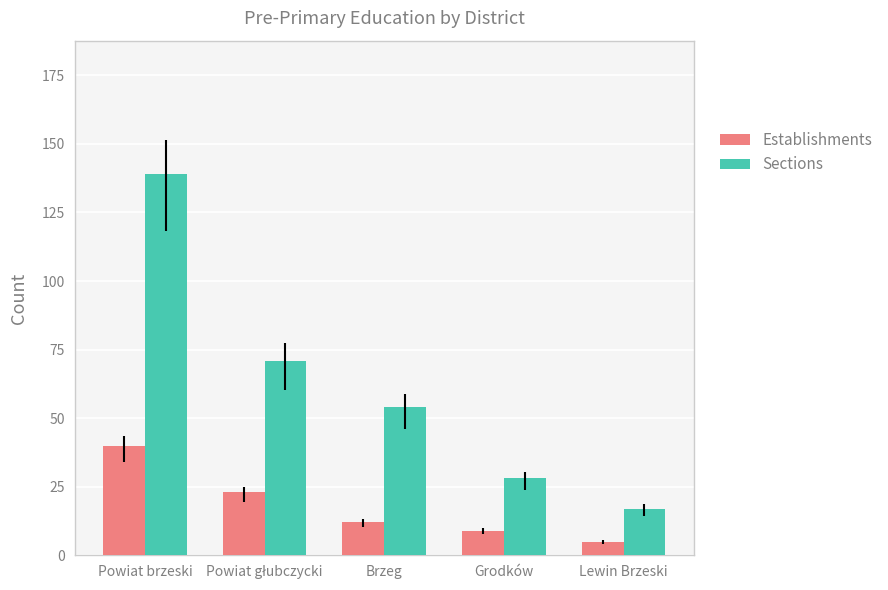

What is the sum of all Sections values?

309